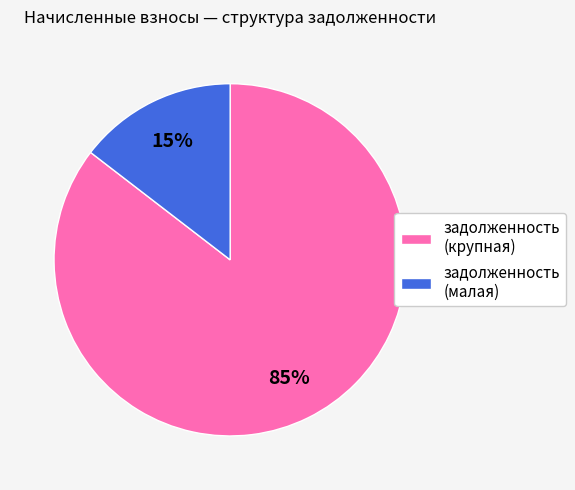

How many slices are in this pie chart?

2